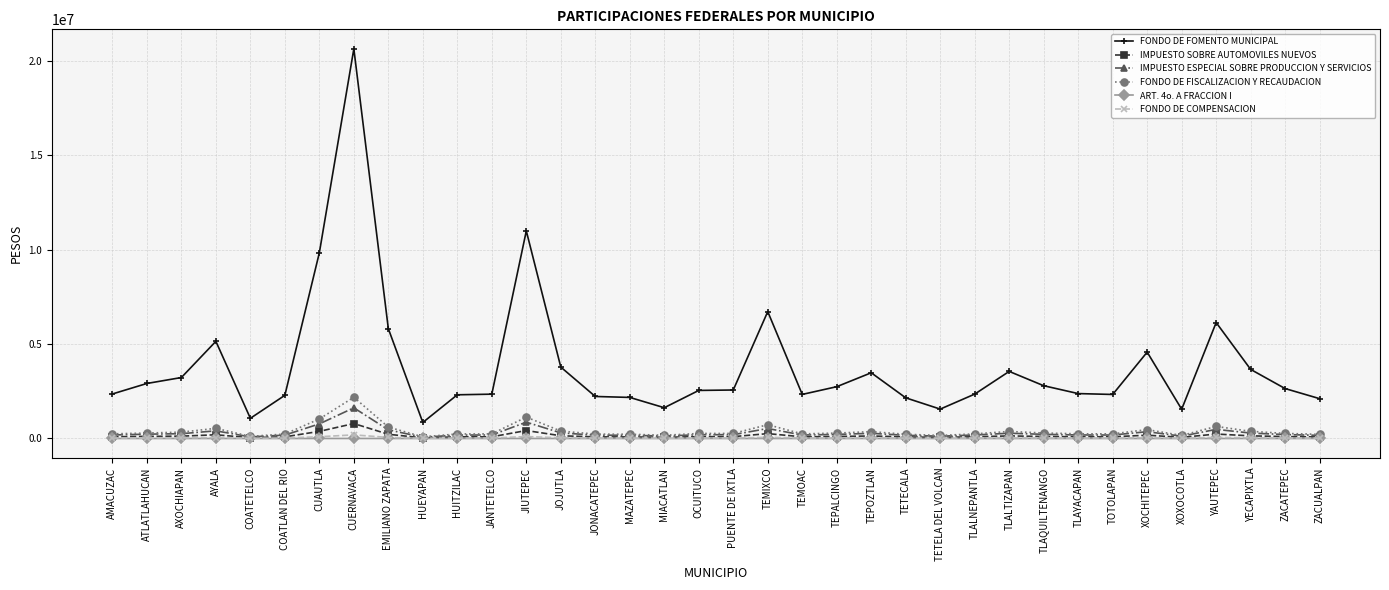

True or false: FONDO DE FOMENTO MUNICIPAL and IMPUESTO ESPECIAL SOBRE PRODUCCION Y SERVICIOS intersect in this chart.

False